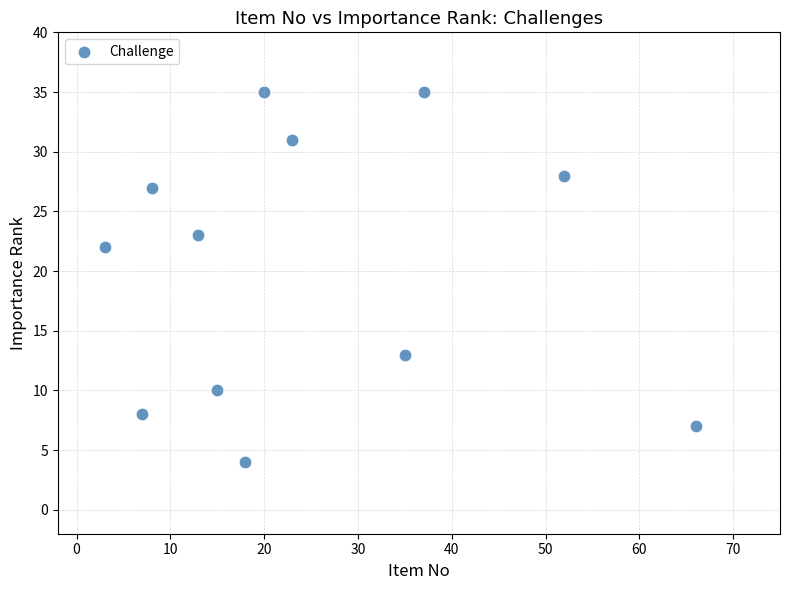

What is the range of X values (max minus min)?

63